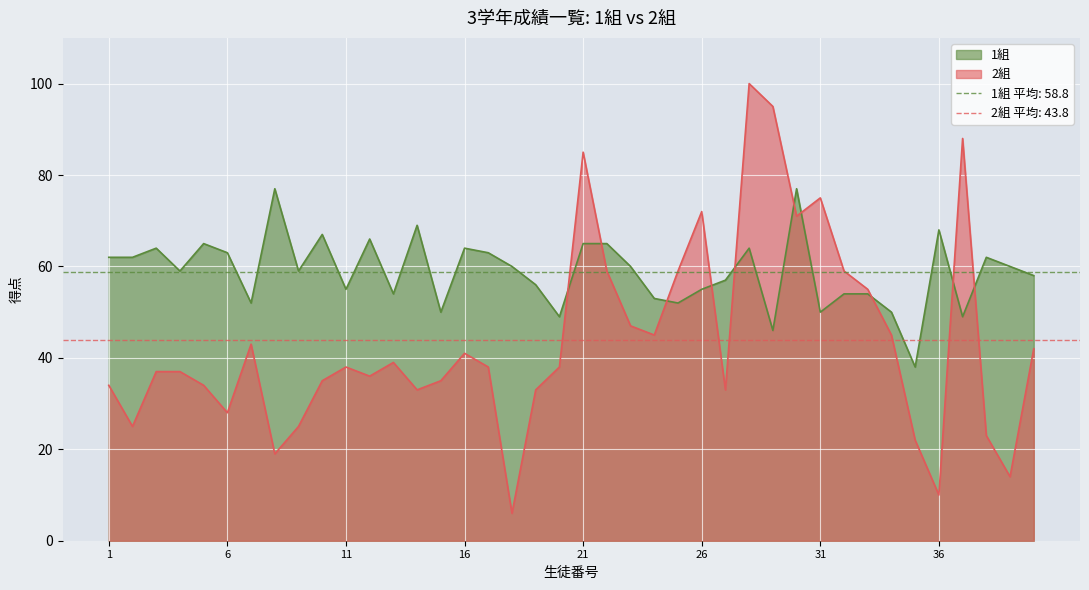

What is the maximum value for 2組?

100